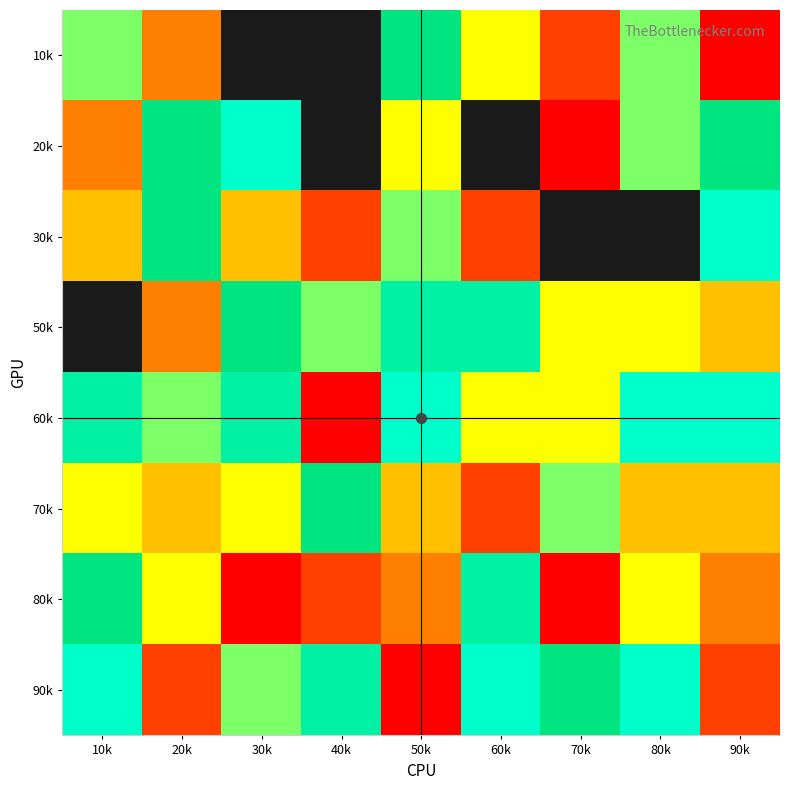

What is the greatest value displayed?

9.0